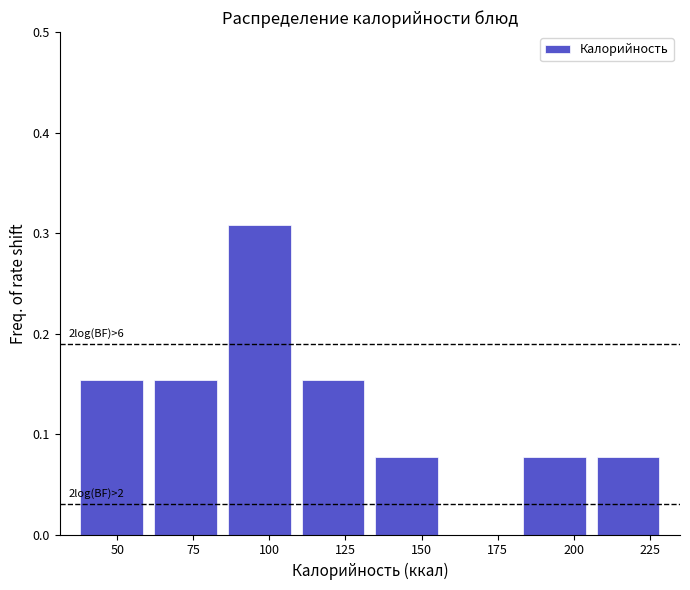

Over which range of the x-axis is the bar tallest?

85 to 110